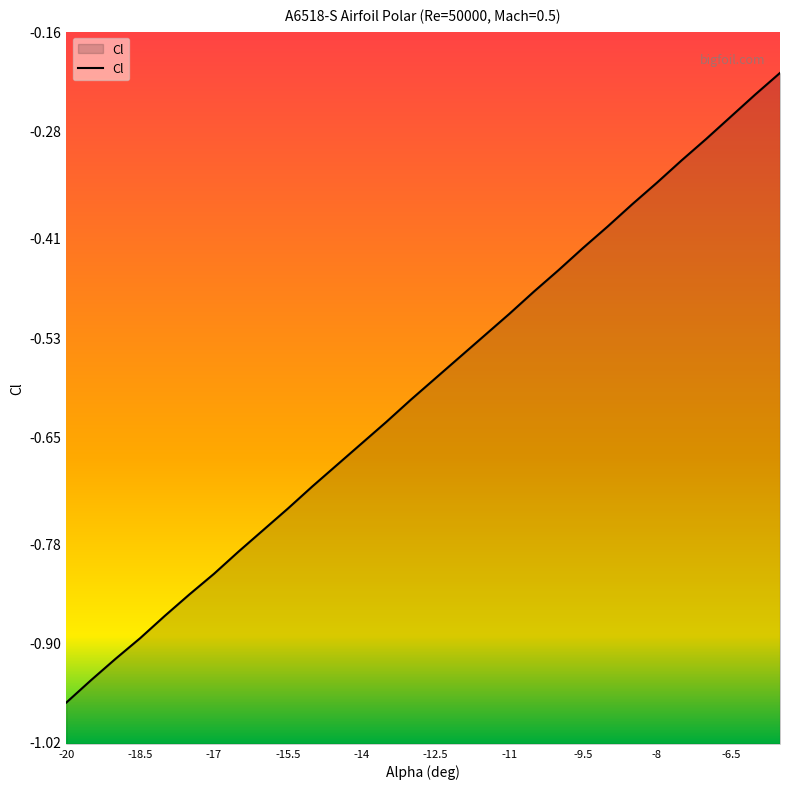

What is the difference between the second highest and second lowest values?

0.7